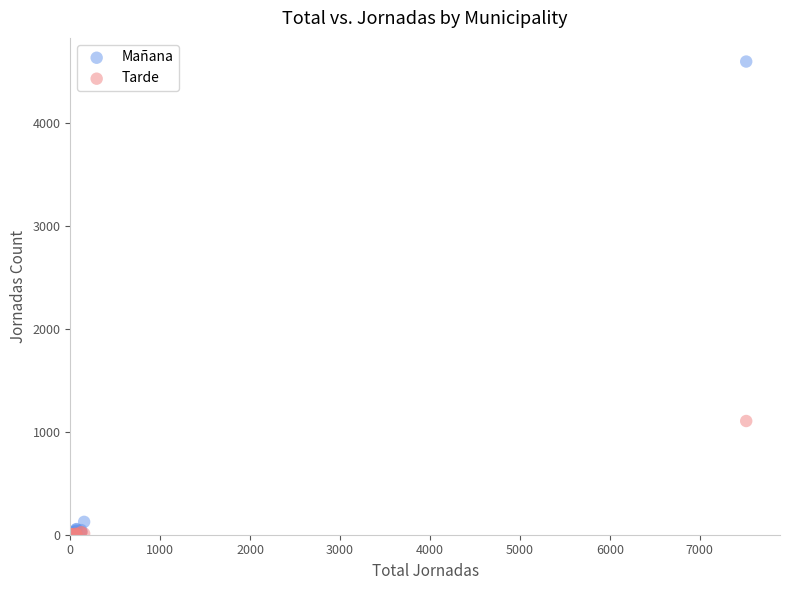

Which series has the largest Y range (max minus min)?

Mañana